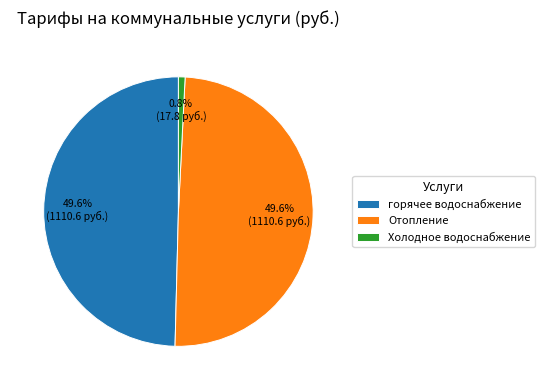

To the nearest percent, what is the combined percentage of Отопление and Холодное водоснабжение?

50%